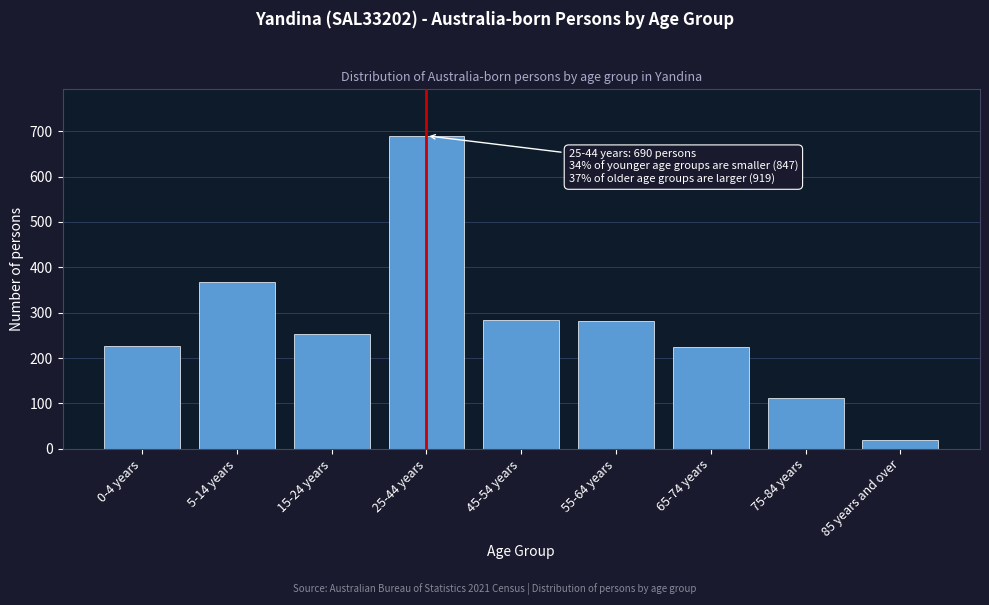

What is the value of the 9th bar from the left?

19